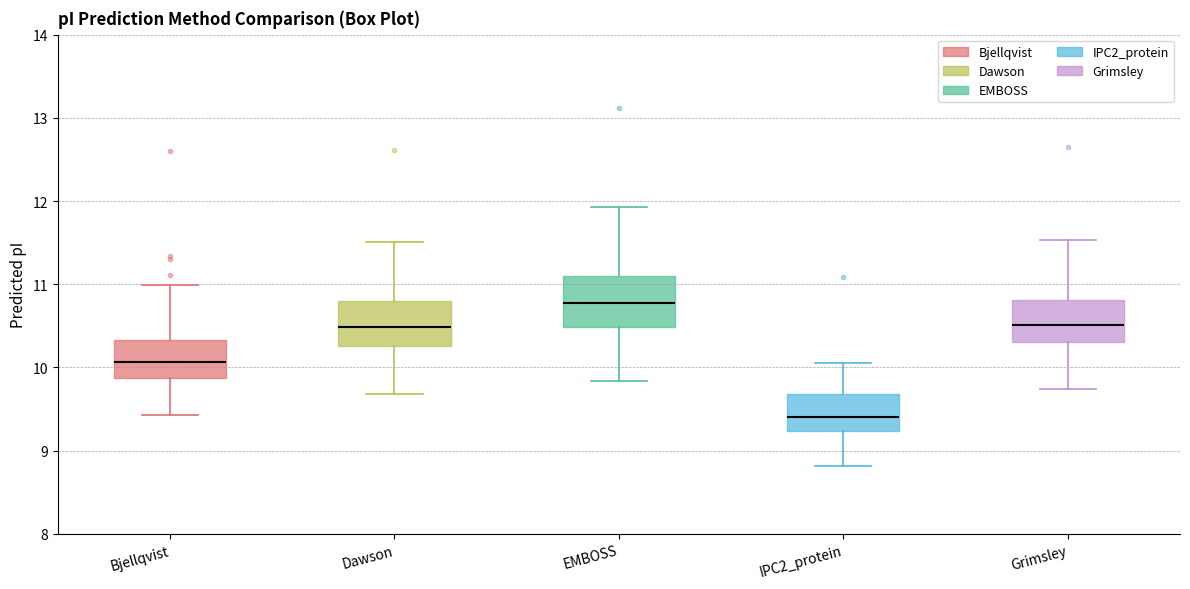

Reading left to right, read every box against the y-axis: the position of its median line, the range the box covers, and the ends of its whiskers. The values are not printed on the chart, so give them approximately, as read against the axis.

Bjellqvist: median 10.1, box 9.9 to 10.3, whiskers 9.4 to 11.0
Dawson: median 10.5, box 10.3 to 10.8, whiskers 9.7 to 11.5
EMBOSS: median 10.8, box 10.5 to 11.1, whiskers 9.8 to 11.9
IPC2_protein: median 9.4, box 9.2 to 9.7, whiskers 8.8 to 10.1
Grimsley: median 10.5, box 10.3 to 10.8, whiskers 9.7 to 11.5